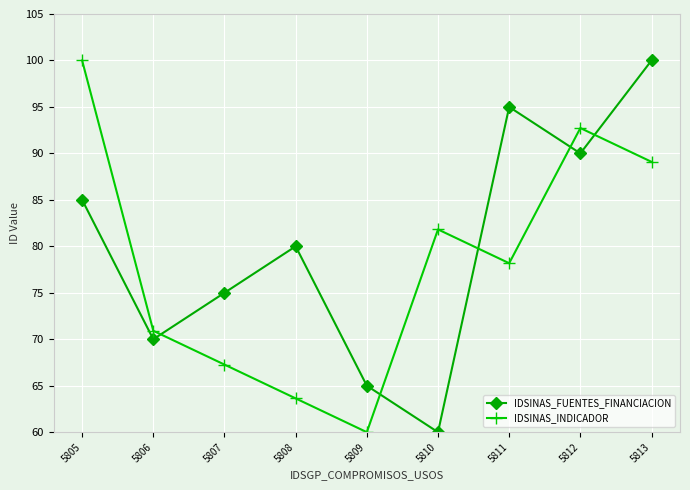

What is the sum of all IDSINAS_FUENTES_FINANCIACION values?

720.0